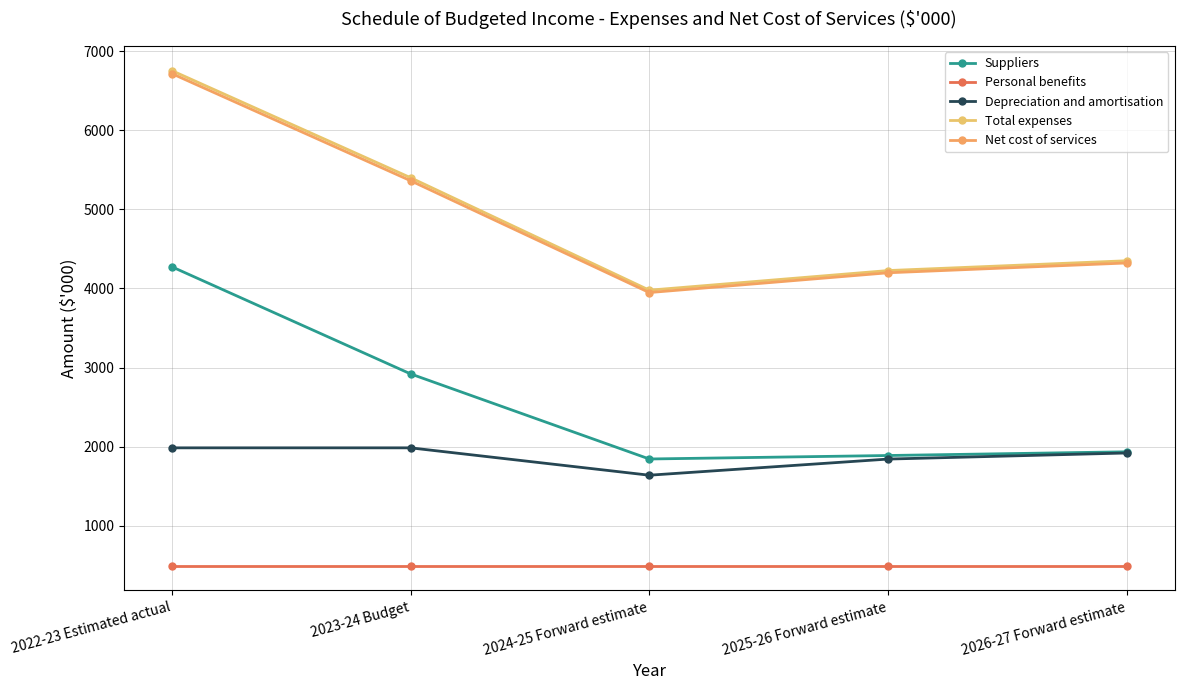

What is the difference between the highest and lowest values at 2025-26 Forward estimate?

3731